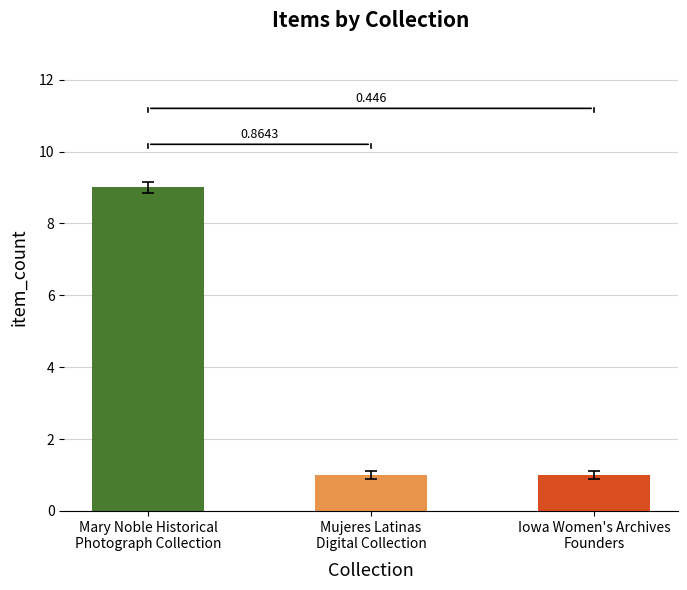

Reading left to right, what are all the values shown in this chart?

Mary Noble Historical
Photograph Collection=9	Mujeres Latinas
Digital Collection=1	Iowa Women's Archives
Founders=1